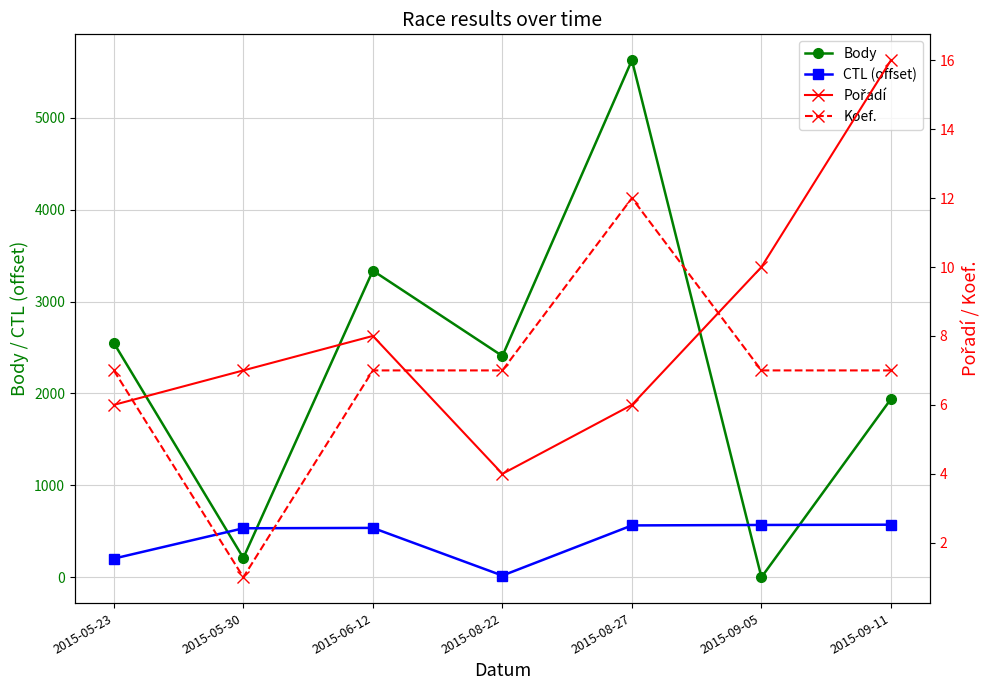

How many intersections are there between Body and Koef.?

2